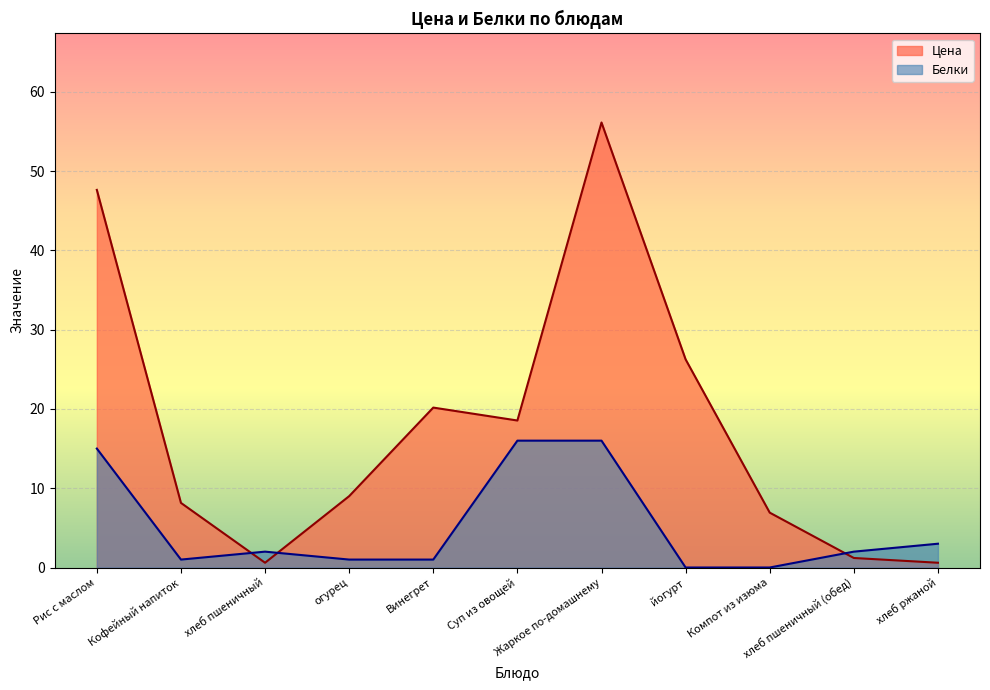

Is it true that Цена equals 18.5 at Суп из овощей?

True